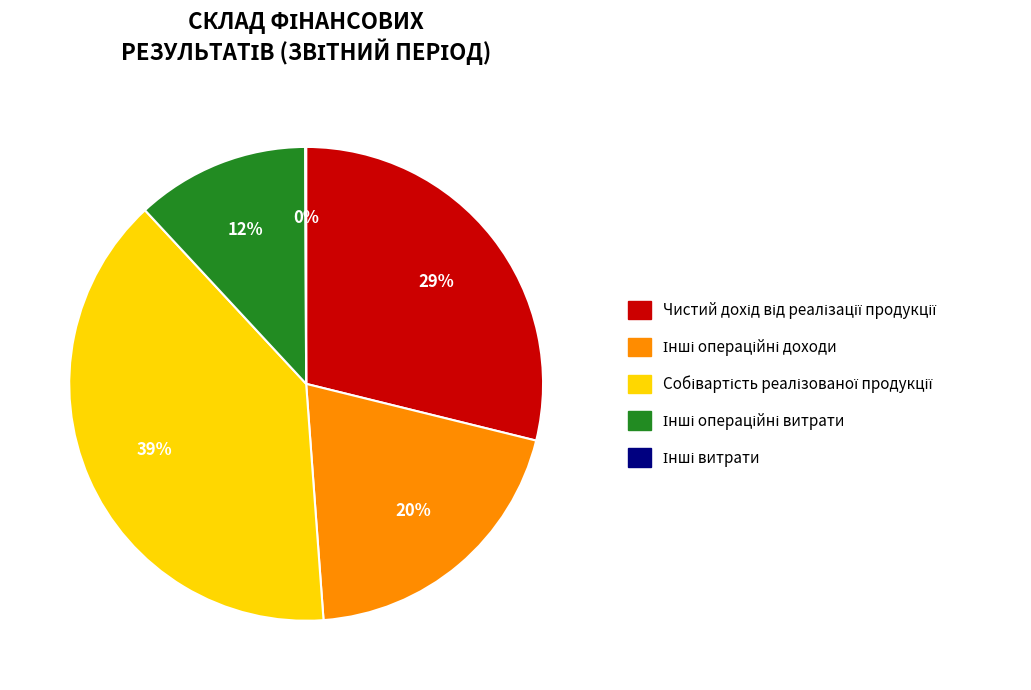

To the nearest percent, what is the difference between the largest and smallest slice percentages?

39%